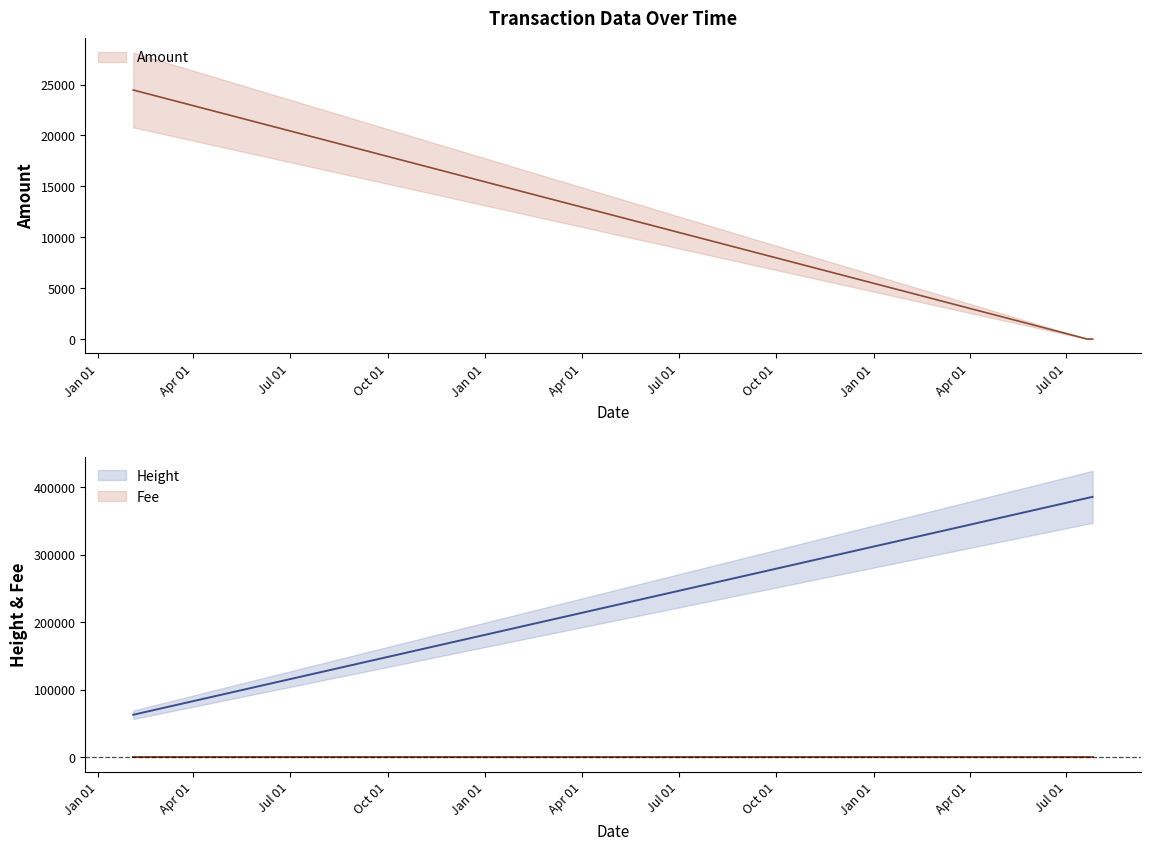

What is the difference between the maximum and minimum values in the Amount series?

24459